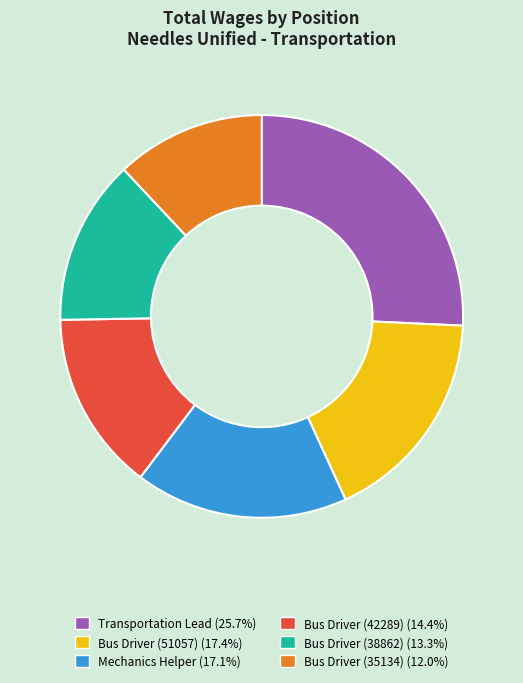

Between Bus Driver (42289) and Bus Driver (51057), which is larger?

Bus Driver (51057)